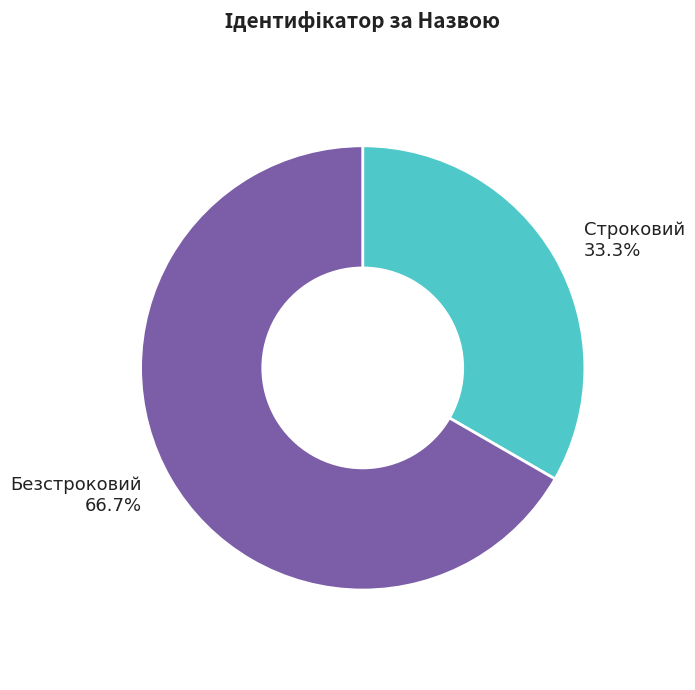

Which slice represents more than half of the pie?

Безстроковий